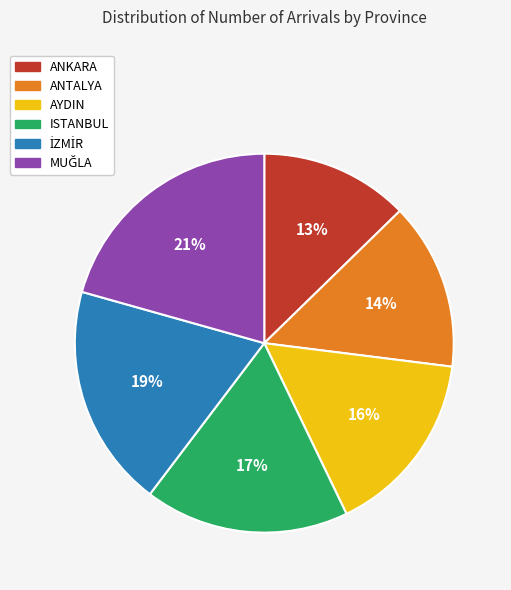

To the nearest percent, what percentage of the pie is ANTALYA?

14%